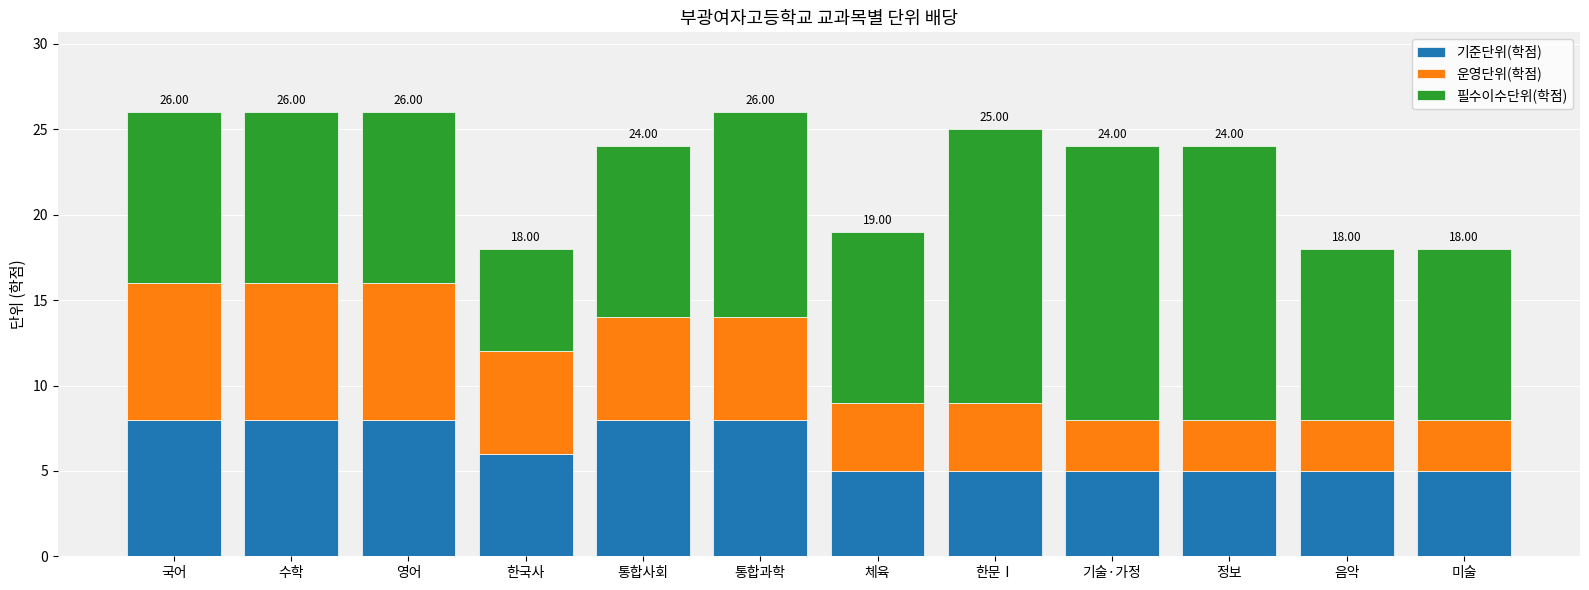

How many data points does each series have?

12